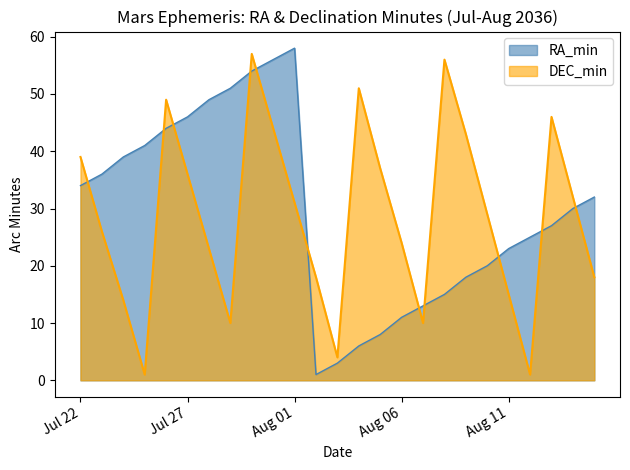

Is it true that DEC_min equals 42 at Jul 23?

False